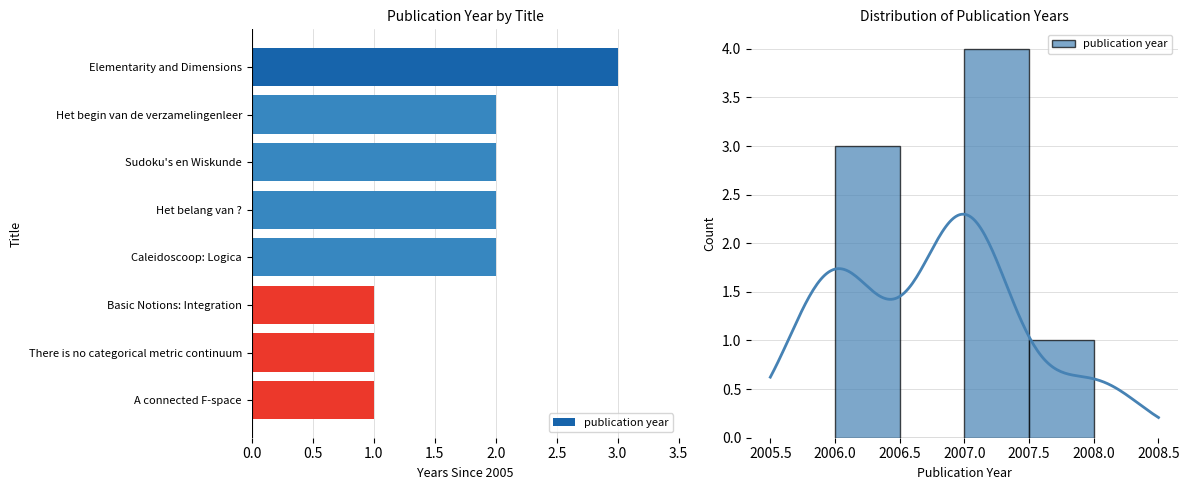

What is the change in value from Caleidoscoop: Logica to There is no categorical metric continuum?

-1